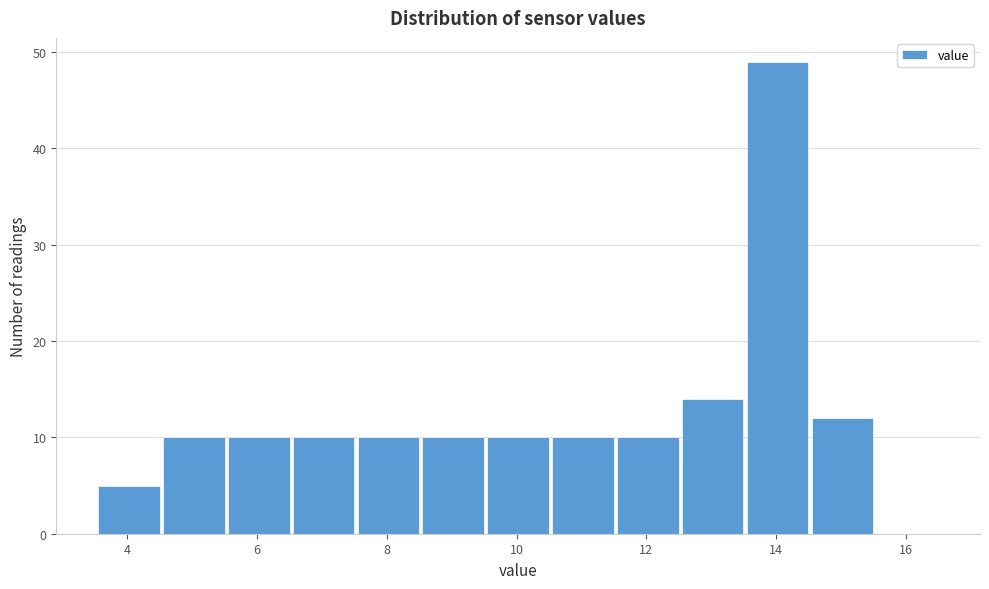

How tall is the bar that spans 11.55 to 12.55 on the x-axis? Neither the bar edges nor the heights are printed on the chart, so give them approximately, as read against the axes.

10